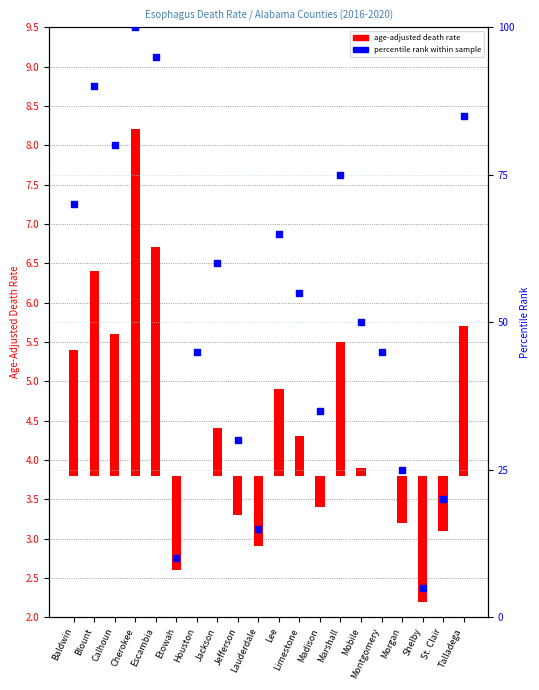

Is the value of Age-Adjusted Death Rate at Calhoun greater than the value of Percentile rank within sample at Madison?

No